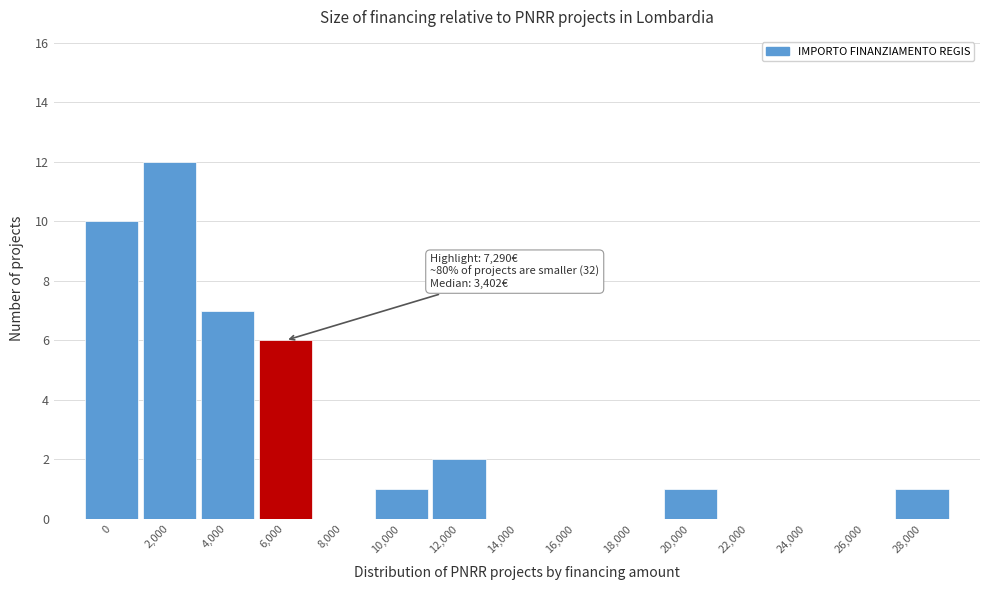

Reading right to left, extract all data points from this chart.

28,000=1	26,000=0	24,000=0	22,000=0	20,000=1	18,000=0	16,000=0	14,000=0	12,000=2	10,000=1	8,000=0	6,000=6	4,000=7	2,000=12	0=10